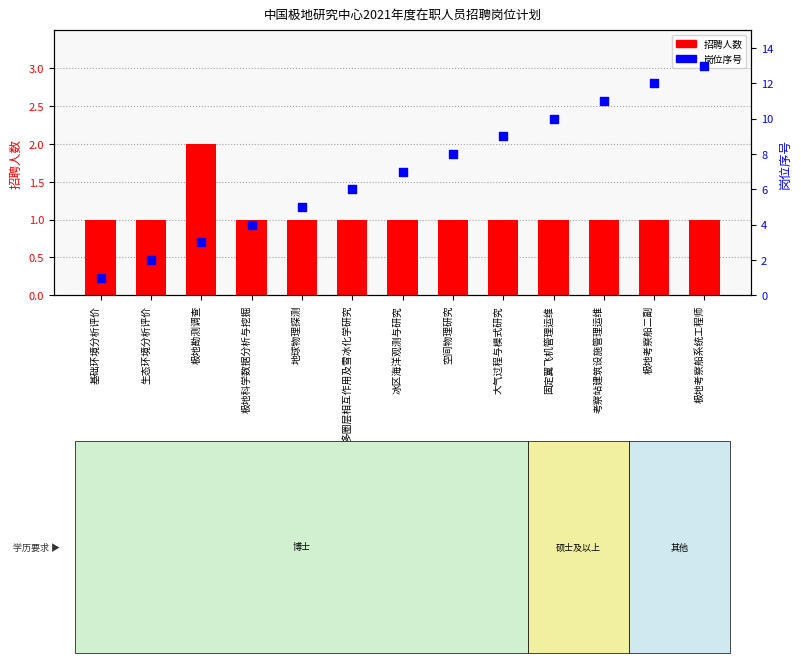

Which series has the widest spread of Y values?

岗位序号